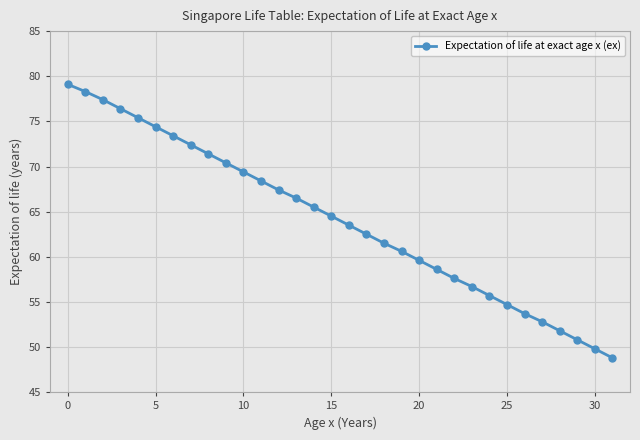

What is the value of the 15th point from the left?

65.5